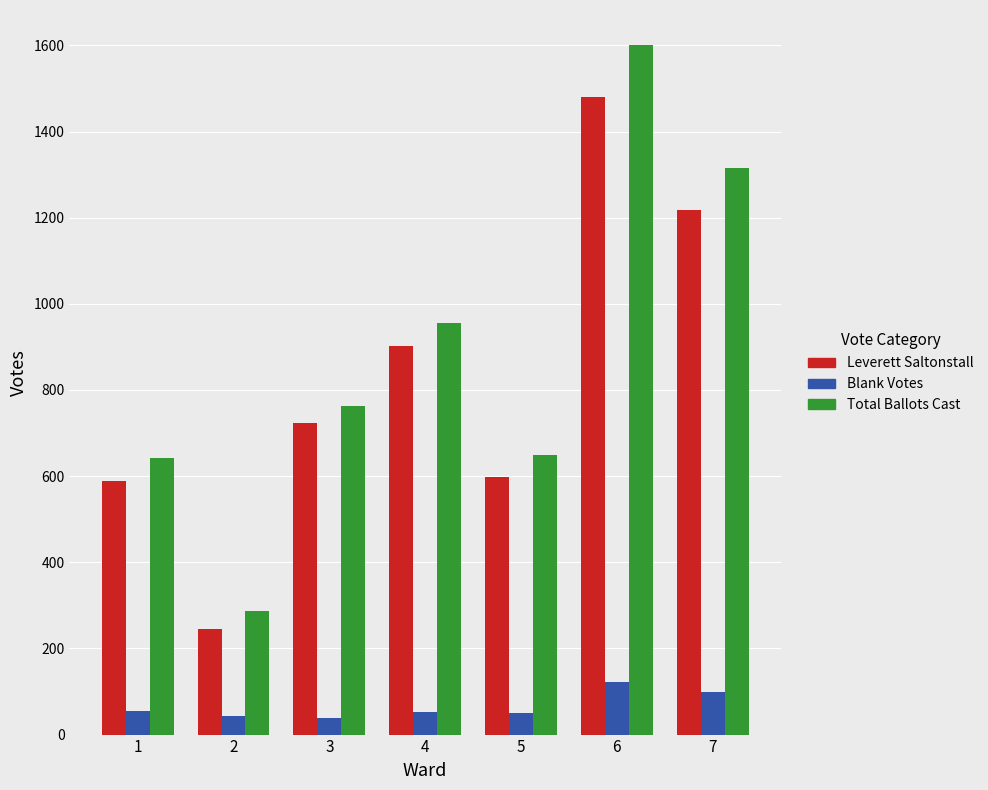

The value of Leverett Saltonstall at 2 is 389. True or false?

False